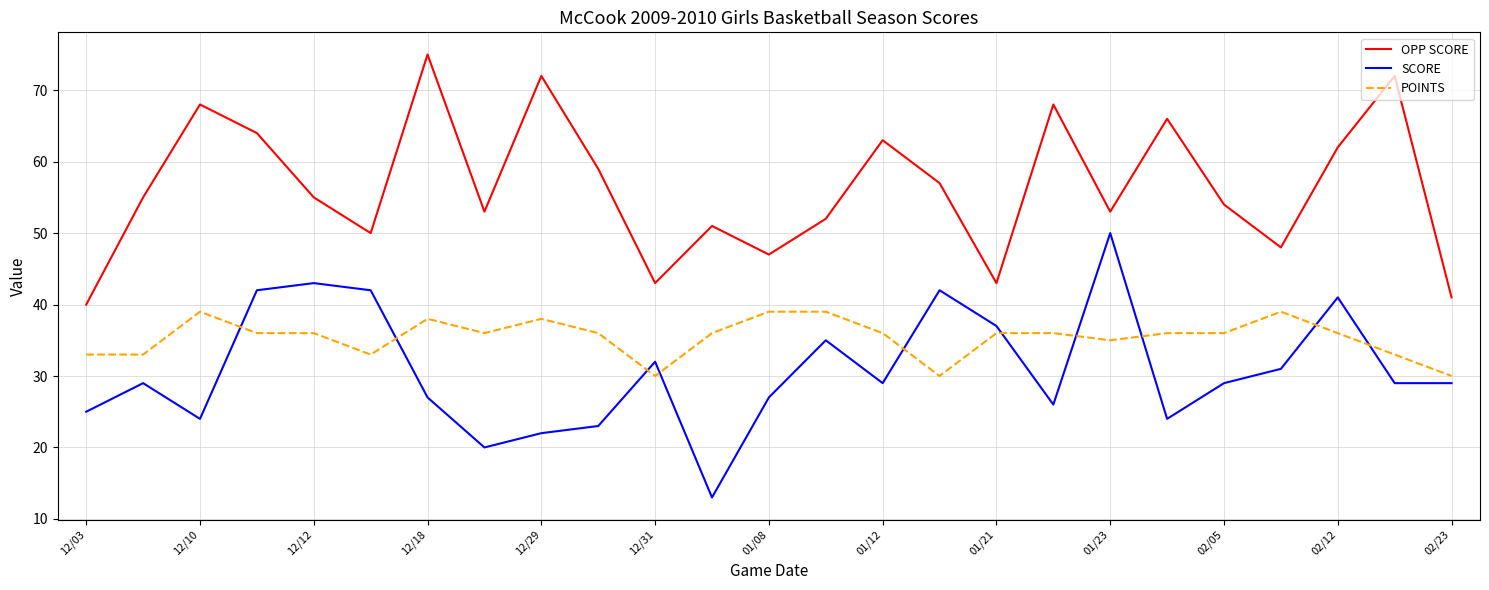

True or false: POINTS and OPP SCORE intersect in this chart.

False